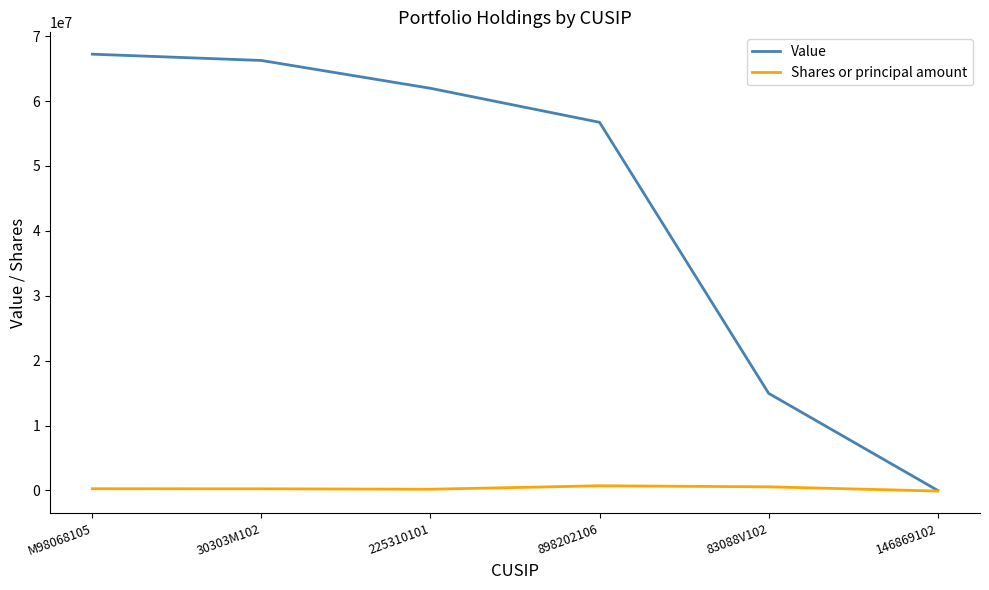

Rank the categories by Value value from lowest to highest.

146869102, 83088V102, 898202106, 225310101, 30303M102, M98068105